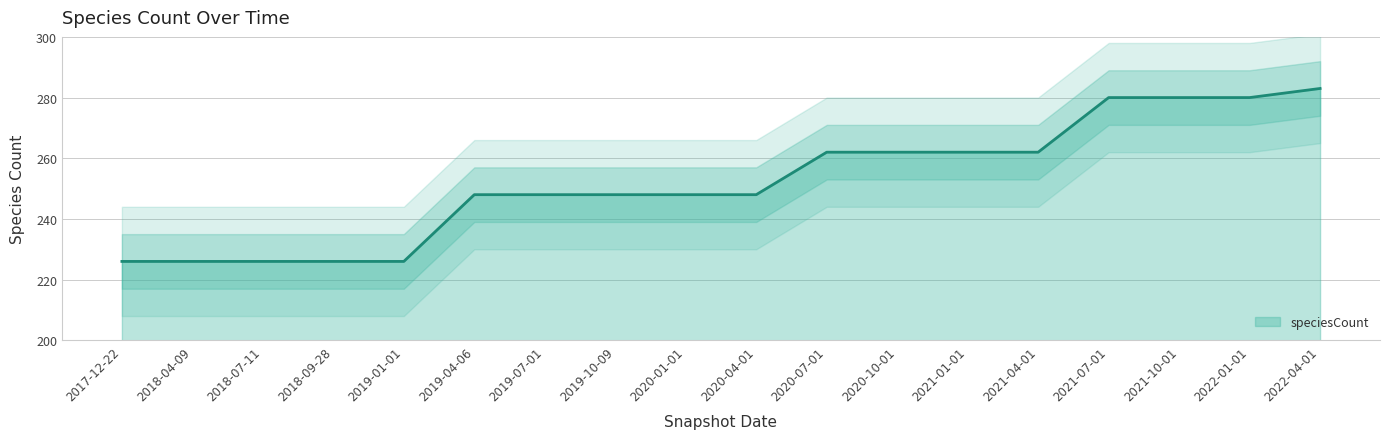

True or false: the data shows 378 at 2019-10-09.

False